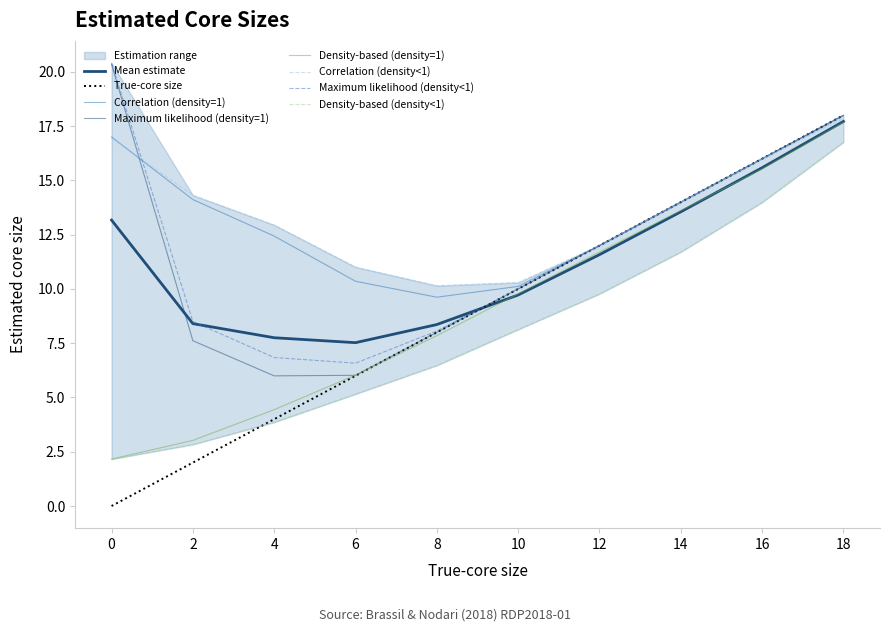

Reading left to right, transcribe all the data shown in this chart.

Correlation (density=1): 17.0	14.1	12.4	10.4	9.6	10.1	12.0	14.0	16.0	18.0
Maximum likelihood (density=1): 20.4	7.6	6.0	6.0	8.0	10.0	12.0	14.0	16.0	18.0
Density-based (density=1): 2.2	3.0	4.4	6.0	7.8	9.8	11.7	13.6	15.5	17.7
Correlation (density<1): 16.9	14.3	12.9	11.0	10.1	10.3	12.0	14.0	16.0	17.9
Maximum likelihood (density<1): 20.4	8.5	6.8	6.6	8.1	10.0	12.0	14.0	16.0	18.0
Density-based (density<1): 2.2	2.8	3.9	5.2	6.5	8.1	9.8	11.7	14.0	16.8